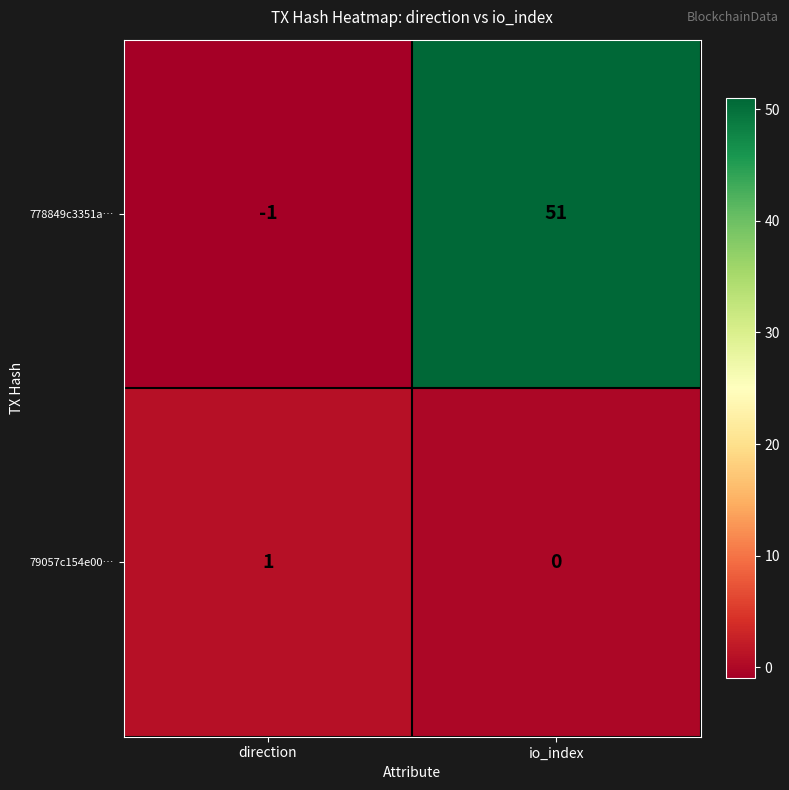

Rank the series at io_index from highest to lowest value.

778849c3351a…, 79057c154e00…